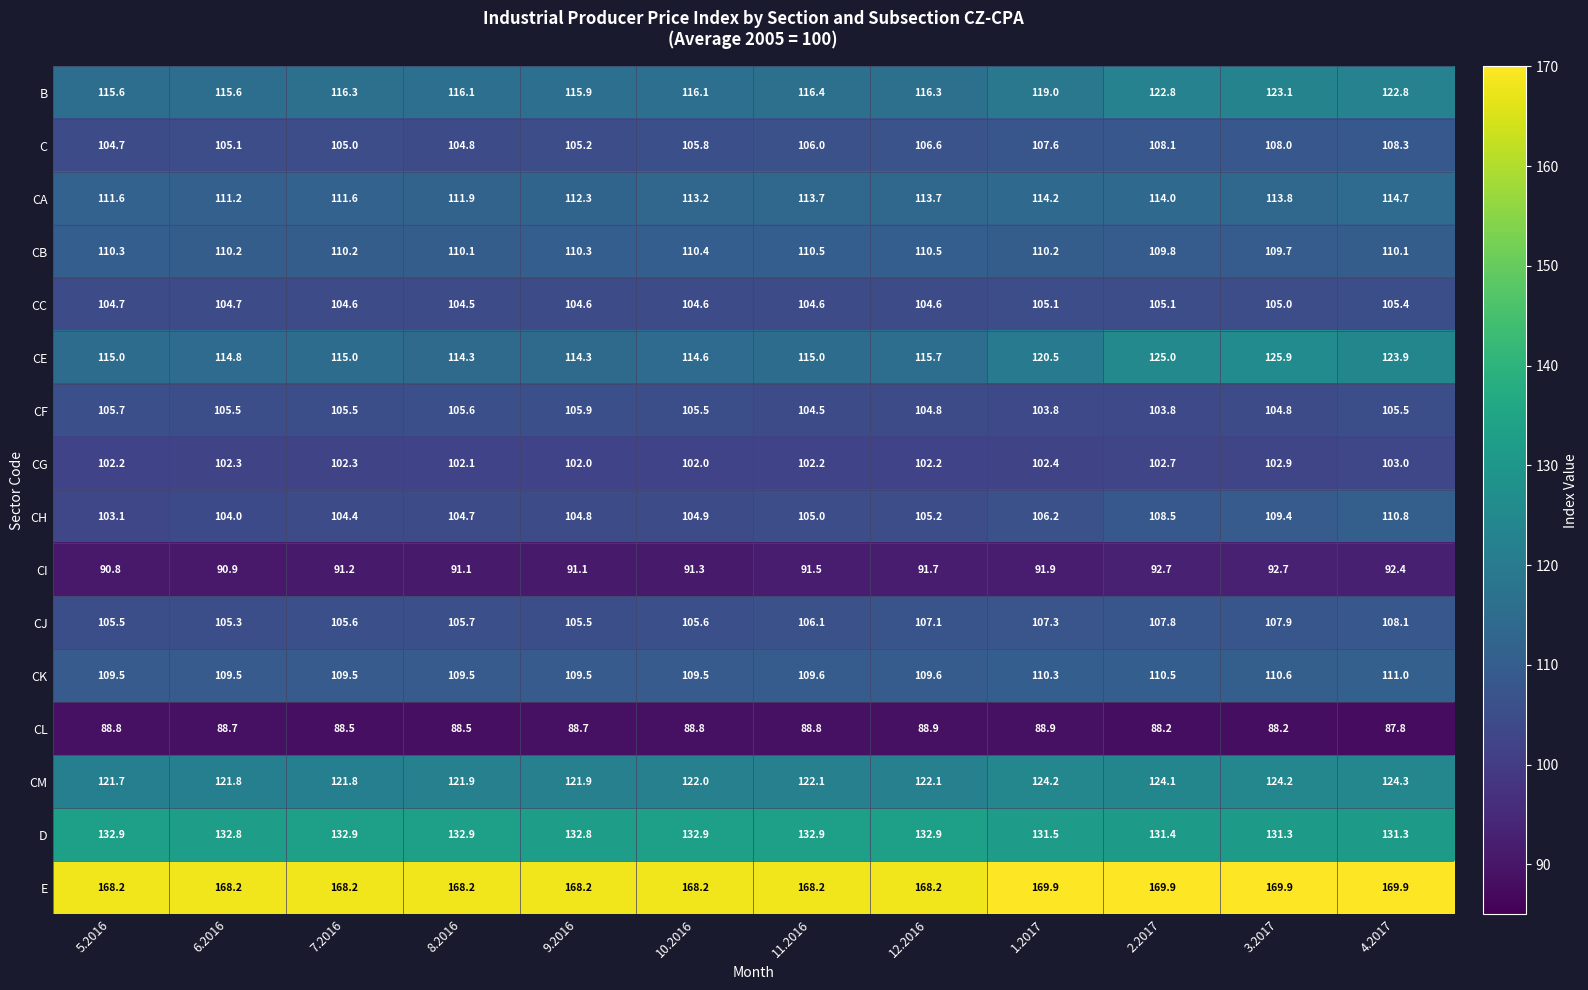

What is the total value across all series at 2.2017?

1824.4